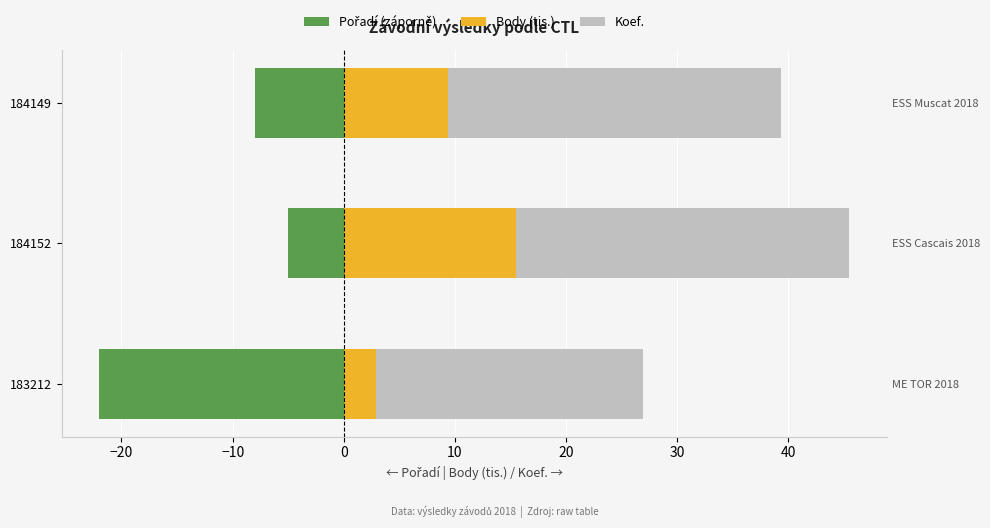

What are all the series names shown in the legend?

Pořadí (záporně), Body (tis.), Koef.